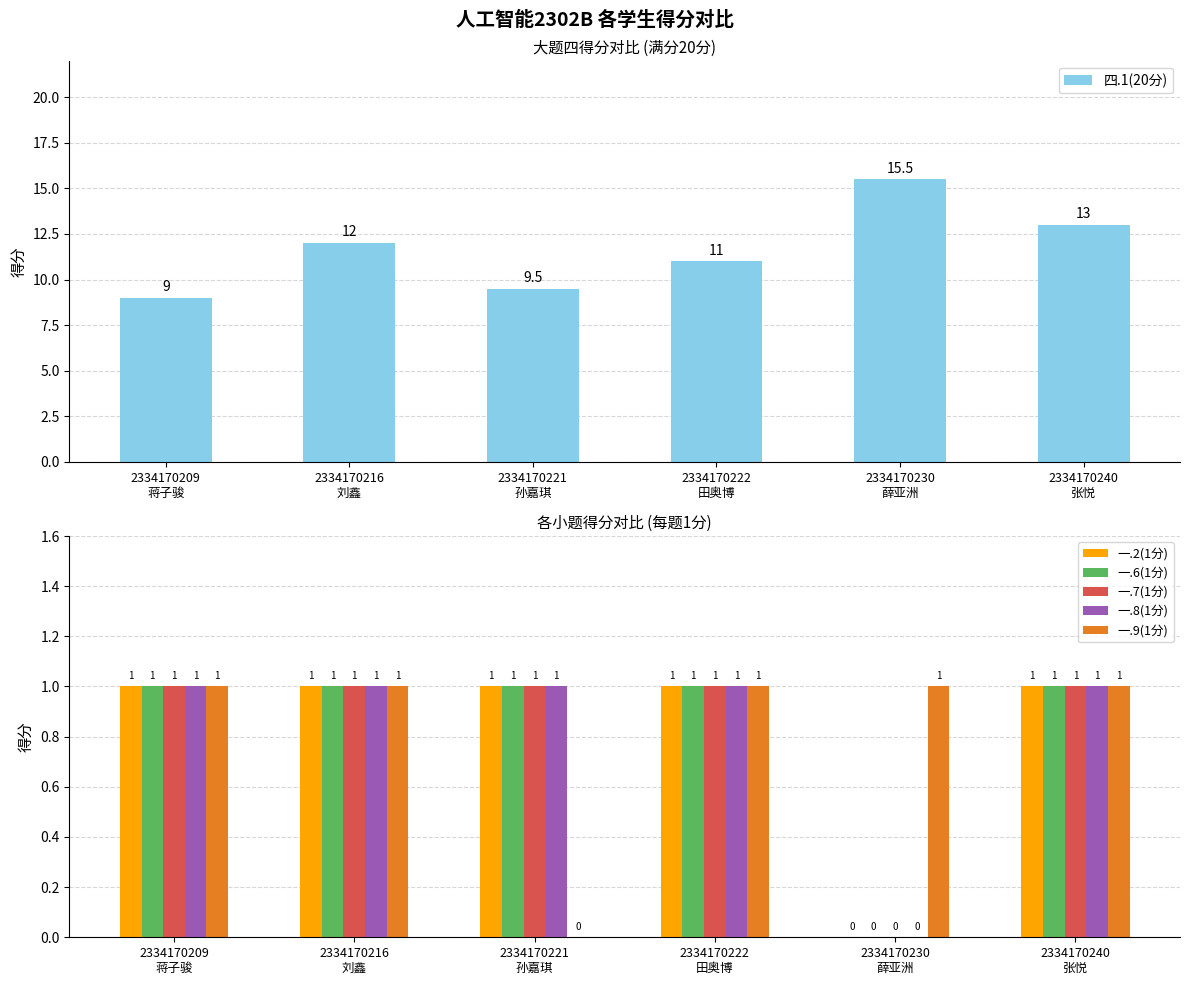

Is the value of 一.7(1分) at 2334170221
孙嘉琪 greater than the value of 一.6(1分) at 2334170216
刘鑫?

No